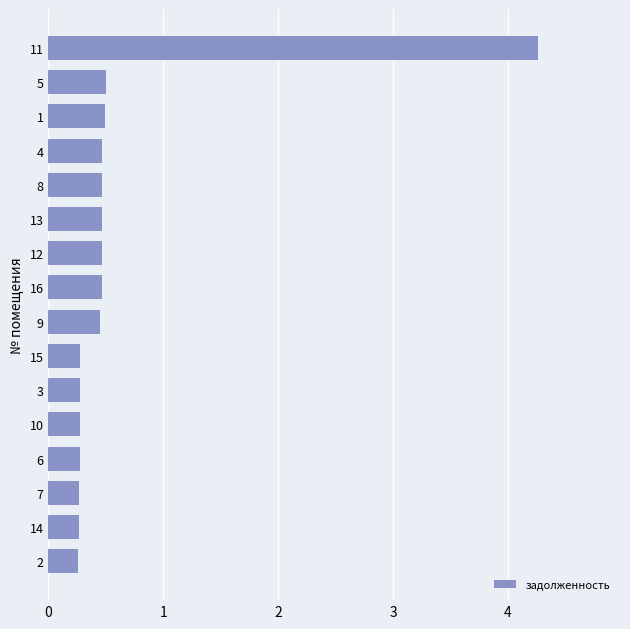

Read the value at 15.

0.3